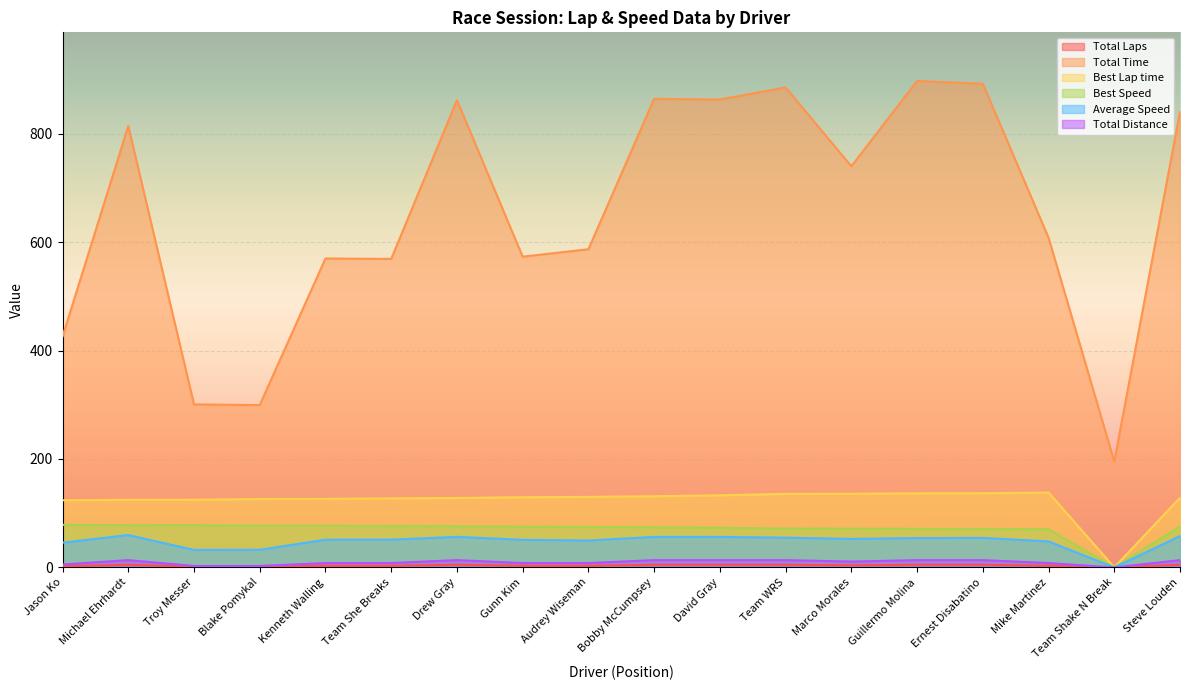

How many data points in Total Laps are above 4?

8